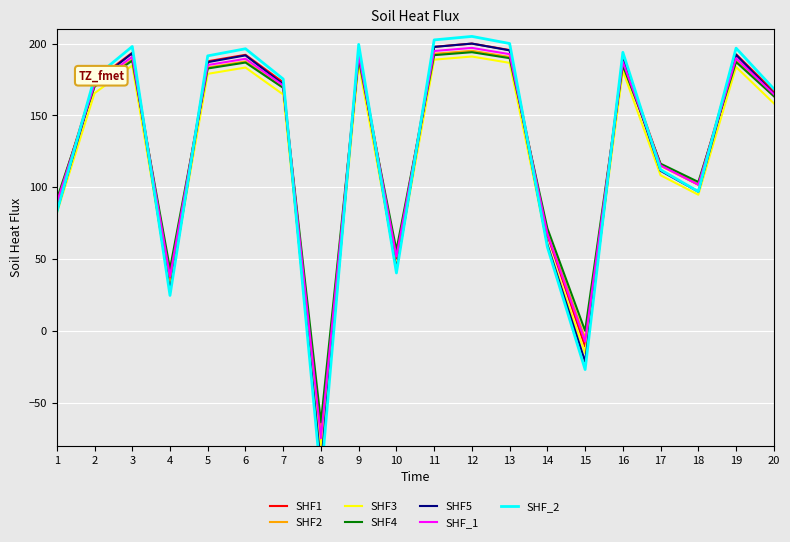

Which category has the lowest value across all series?

8